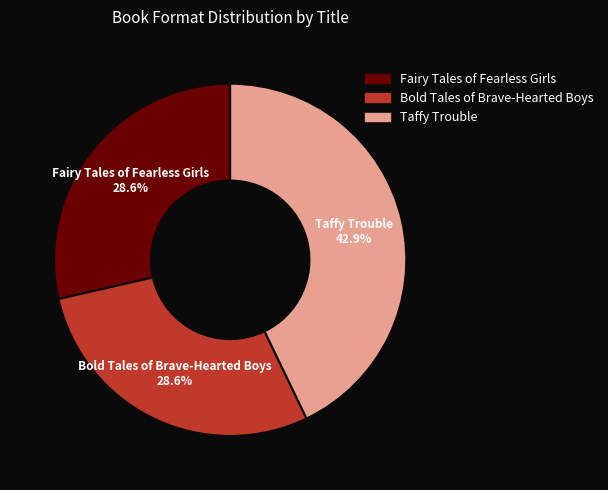

To the nearest percent, what is the combined percentage of Bold Tales of Brave-Hearted Boys and Fairy Tales of Fearless Girls?

57%